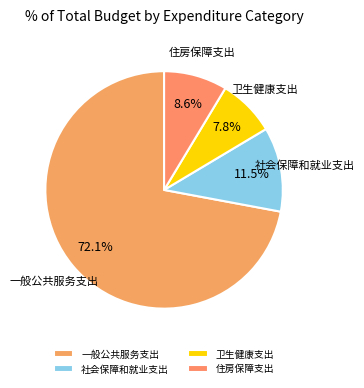

To the nearest percent, what percentage of the pie is 一般公共服务支出?

72%